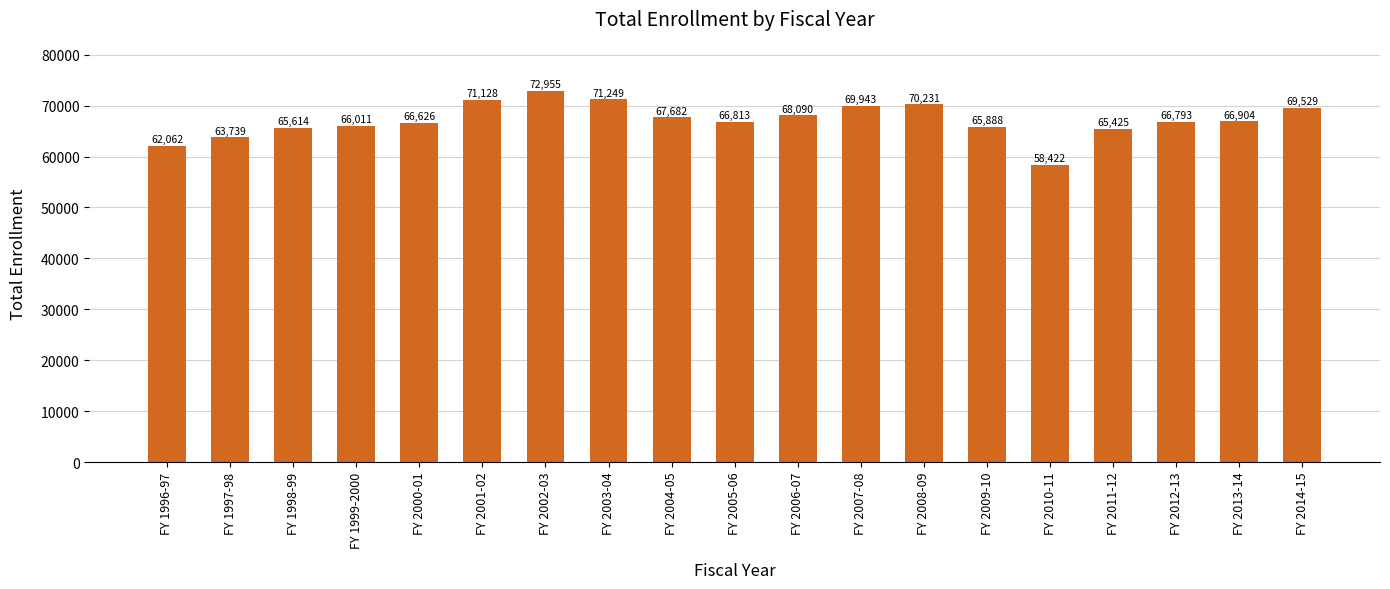

Reading right to left, what are all the values shown in this chart?

FY 2014-15=69529	FY 2013-14=66904	FY 2012-13=66793	FY 2011-12=65425	FY 2010-11=58422	FY 2009-10=65888	FY 2008-09=70231	FY 2007-08=69943	FY 2006-07=68090	FY 2005-06=66813	FY 2004-05=67682	FY 2003-04=71249	FY 2002-03=72955	FY 2001-02=71128	FY 2000-01=66626	FY 1999-2000=66011	FY 1998-99=65614	FY 1997-98=63739	FY 1996-97=62062